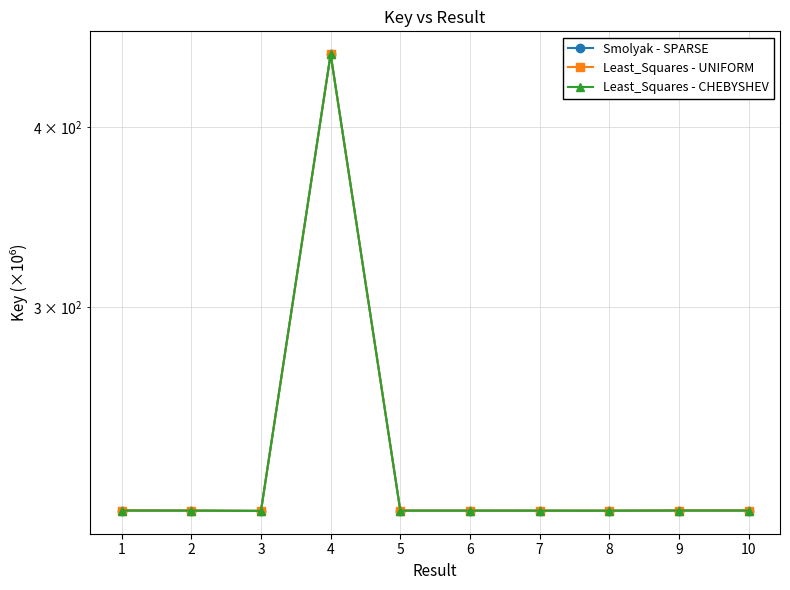

Which has a higher value, 4 or 2?

4